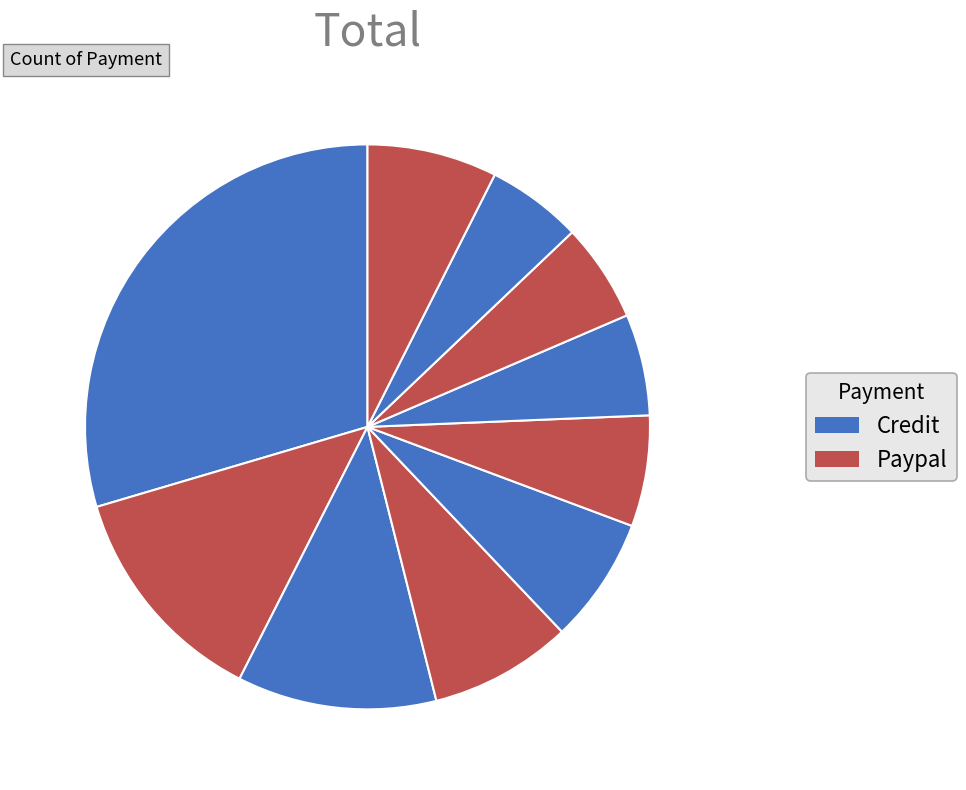

How many slices are in this pie chart?

10